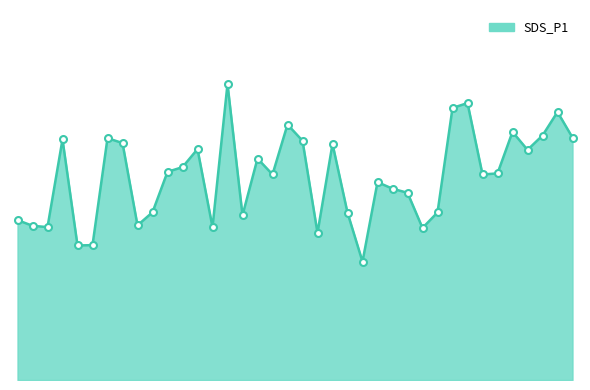

At which category does the data reach its first local peak?

00:09